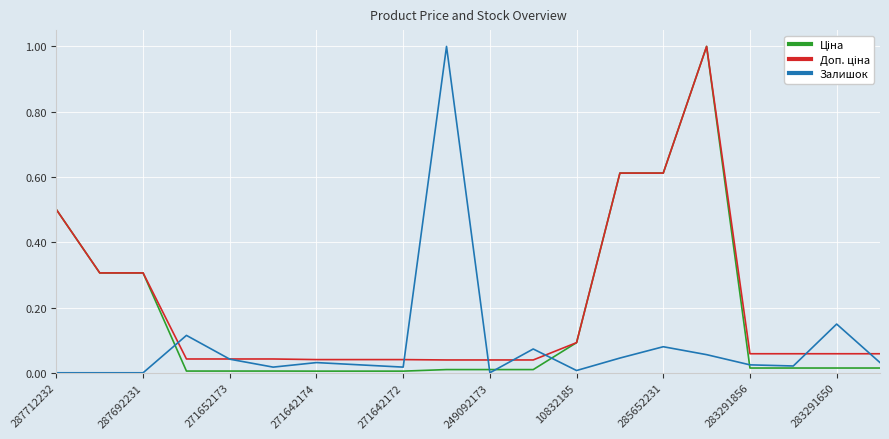

What is the maximum value shown in the chart?

1.0